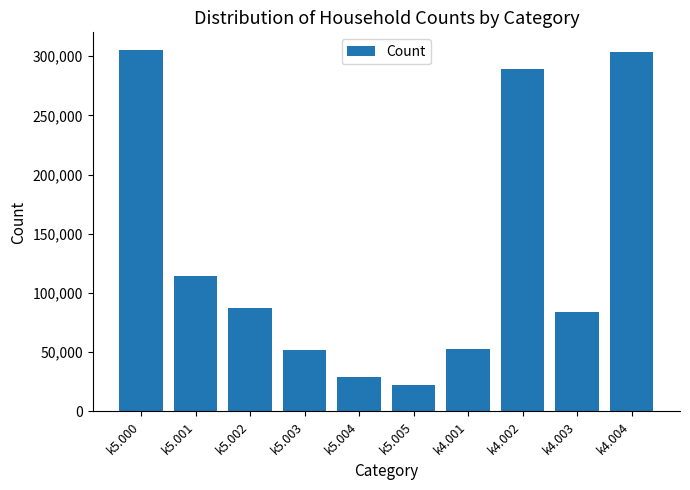

How many bars are there in total?

10